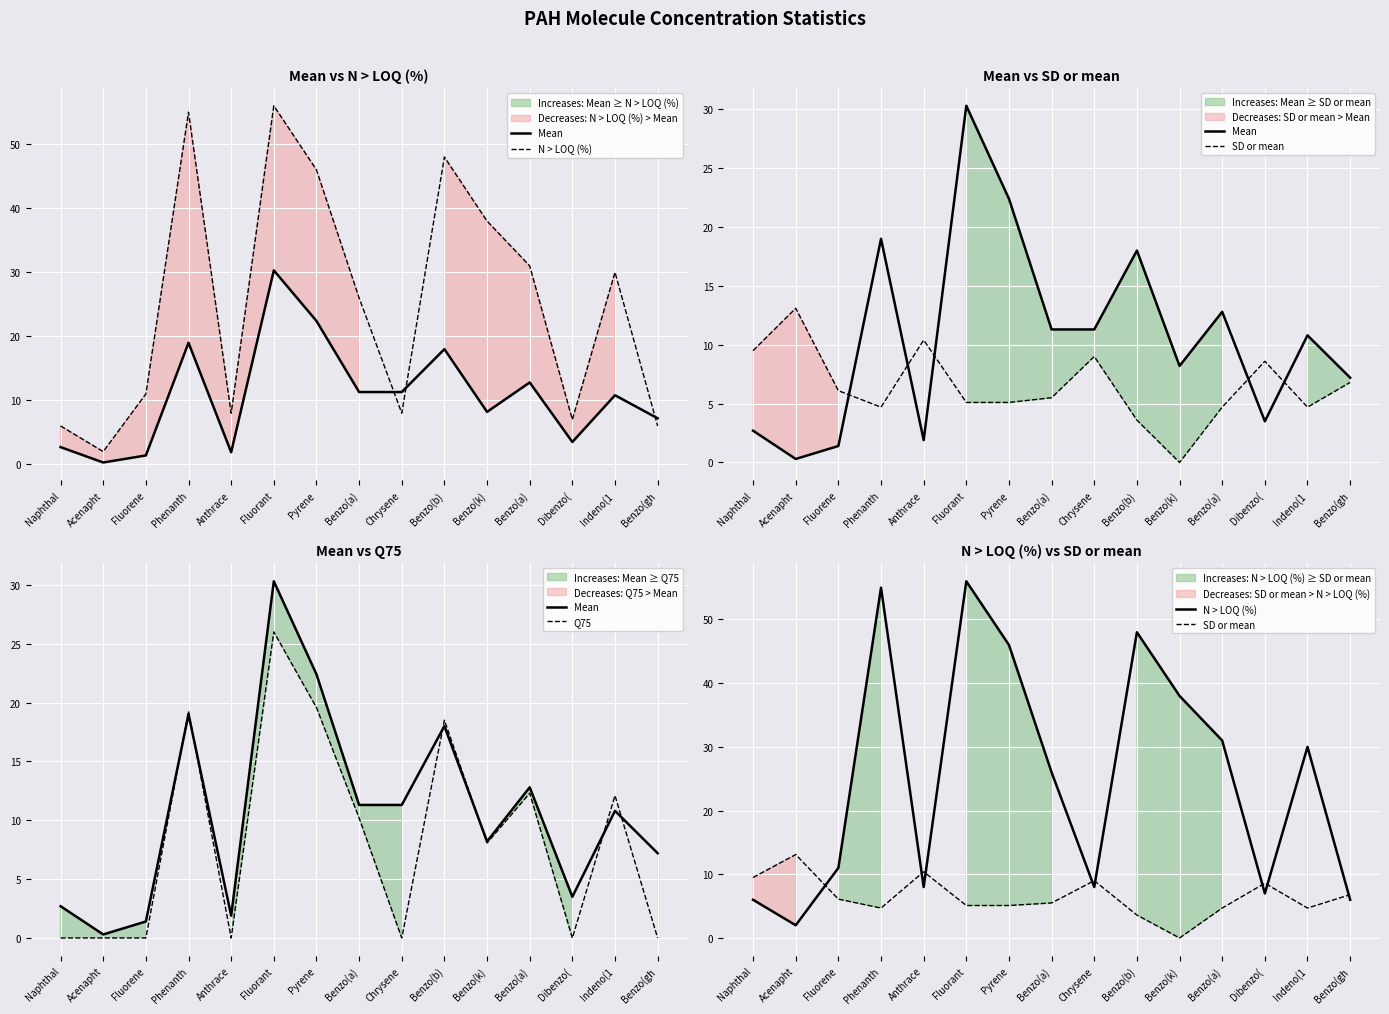

Where is N > LOQ (%) nearest to the value 29?

Indeno(1